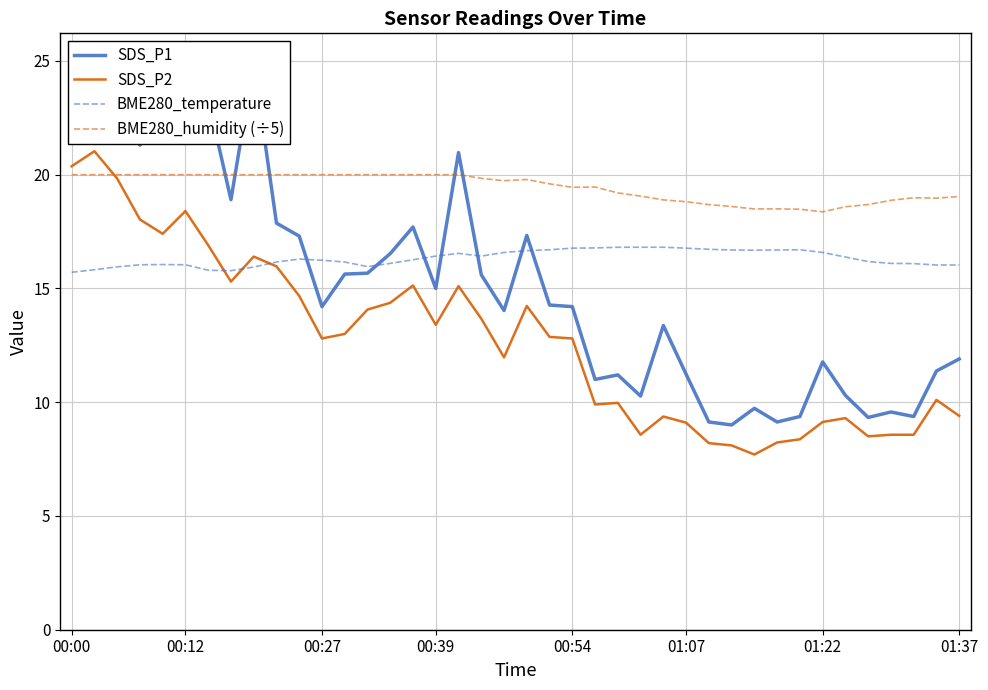

True or false: SDS_P2 has a value of 12.8 at 00:27.

True